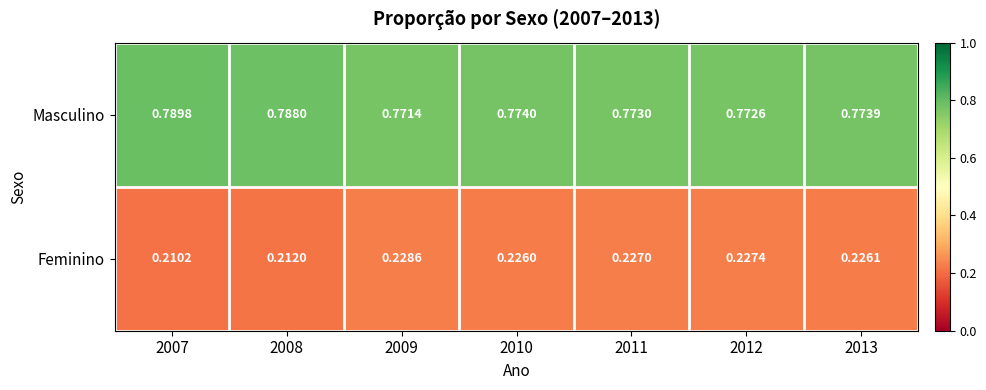

List the series in order of their overall mean, lowest first.

Feminino, Masculino